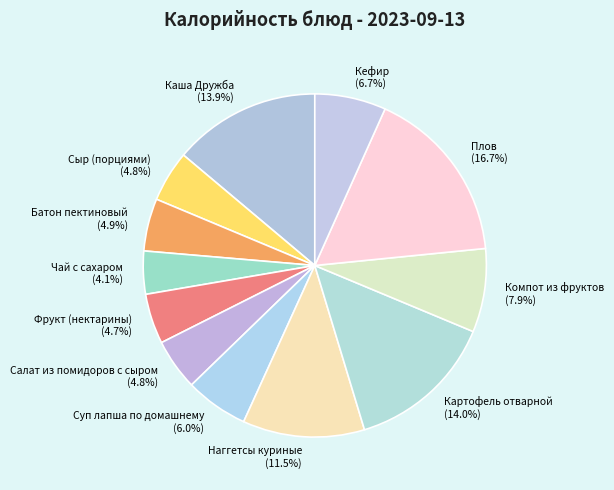

Combined, what portion of the pie is Плов and Чай с сахаром?

20.8%